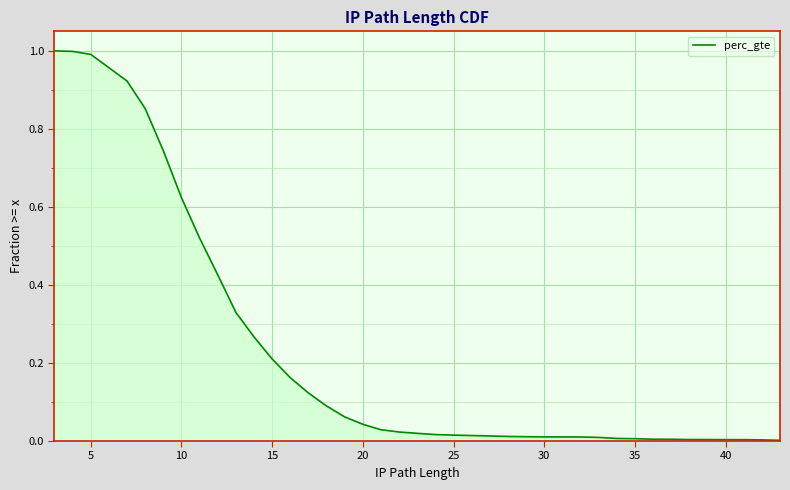

Is this an area chart (filled region under the line)?

Yes